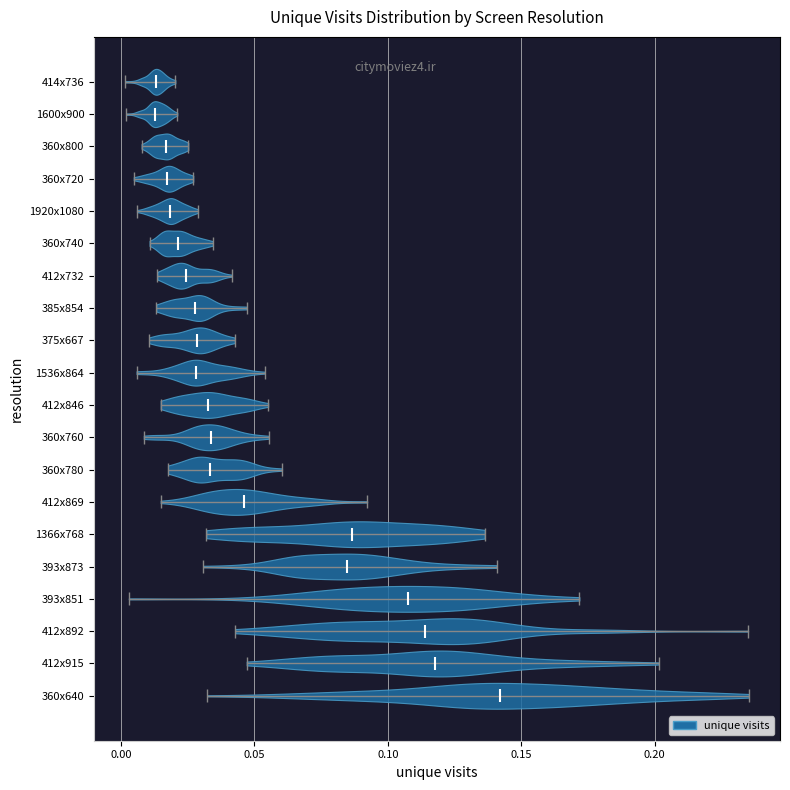

Where does the median line of the violin for 375x667 sit on the x-axis? The values are not printed on the chart, so give them approximately, as read against the axis.

0.030